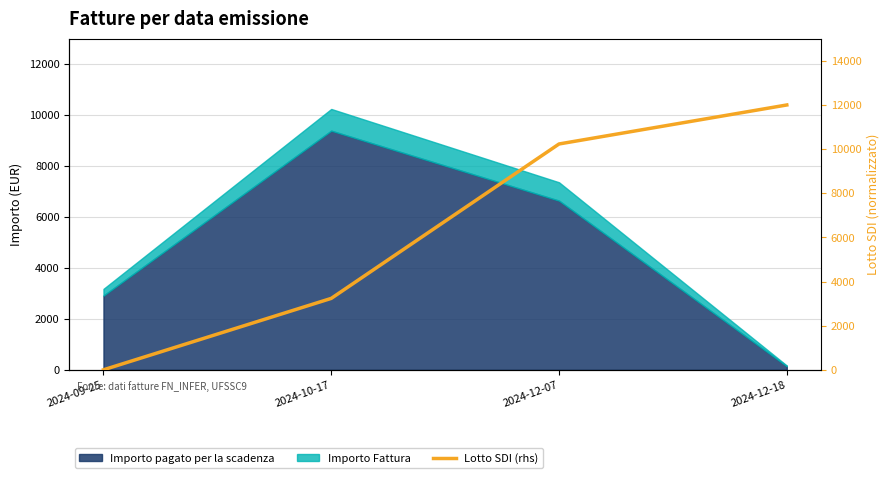

What is the difference between the maximum and minimum values?

12000.0